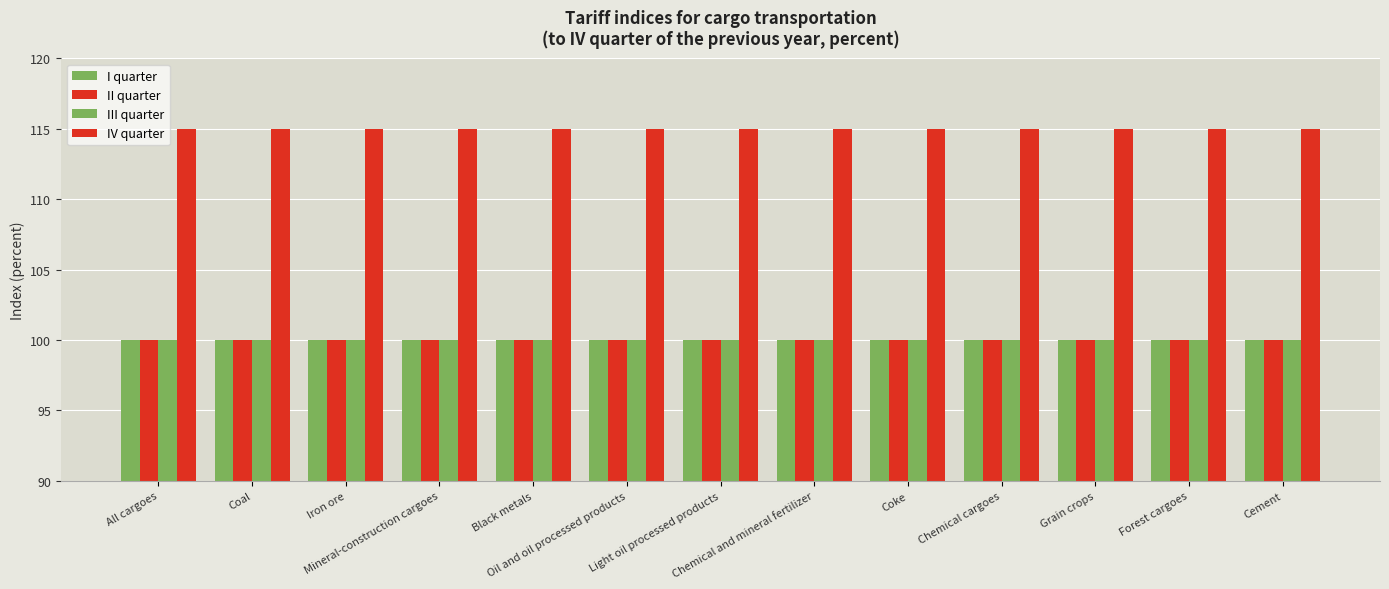

What is the sum of all IV quarter values?

1495